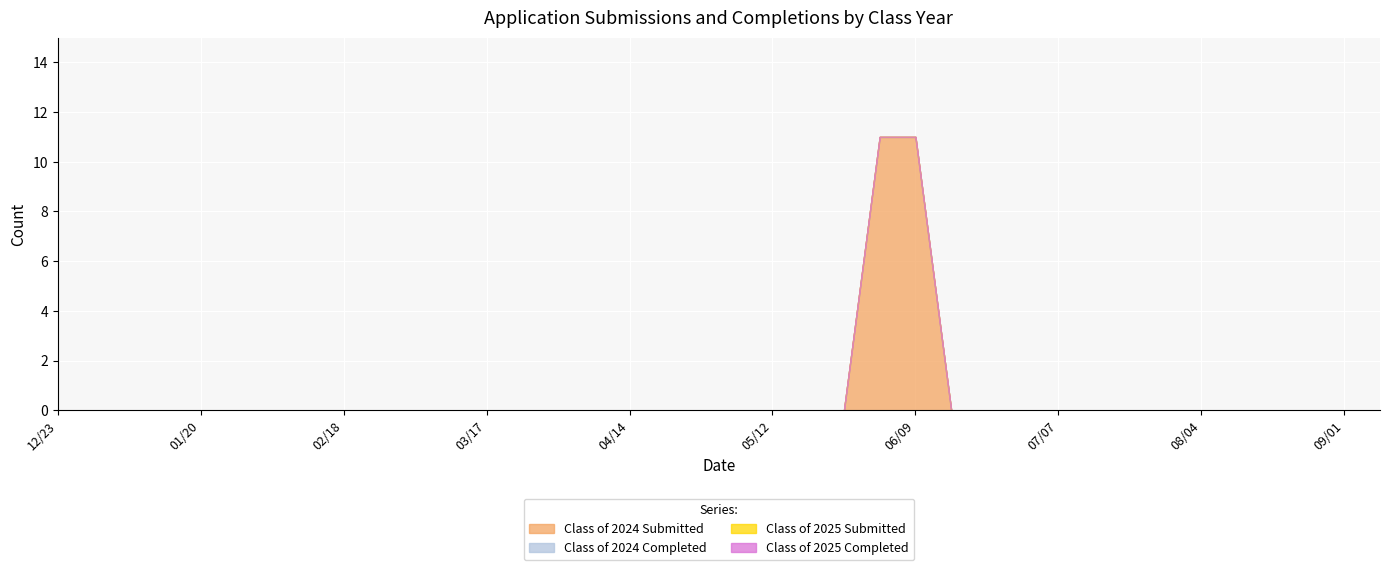

Which series has the largest range (max minus min)?

Class of 2024 Submitted